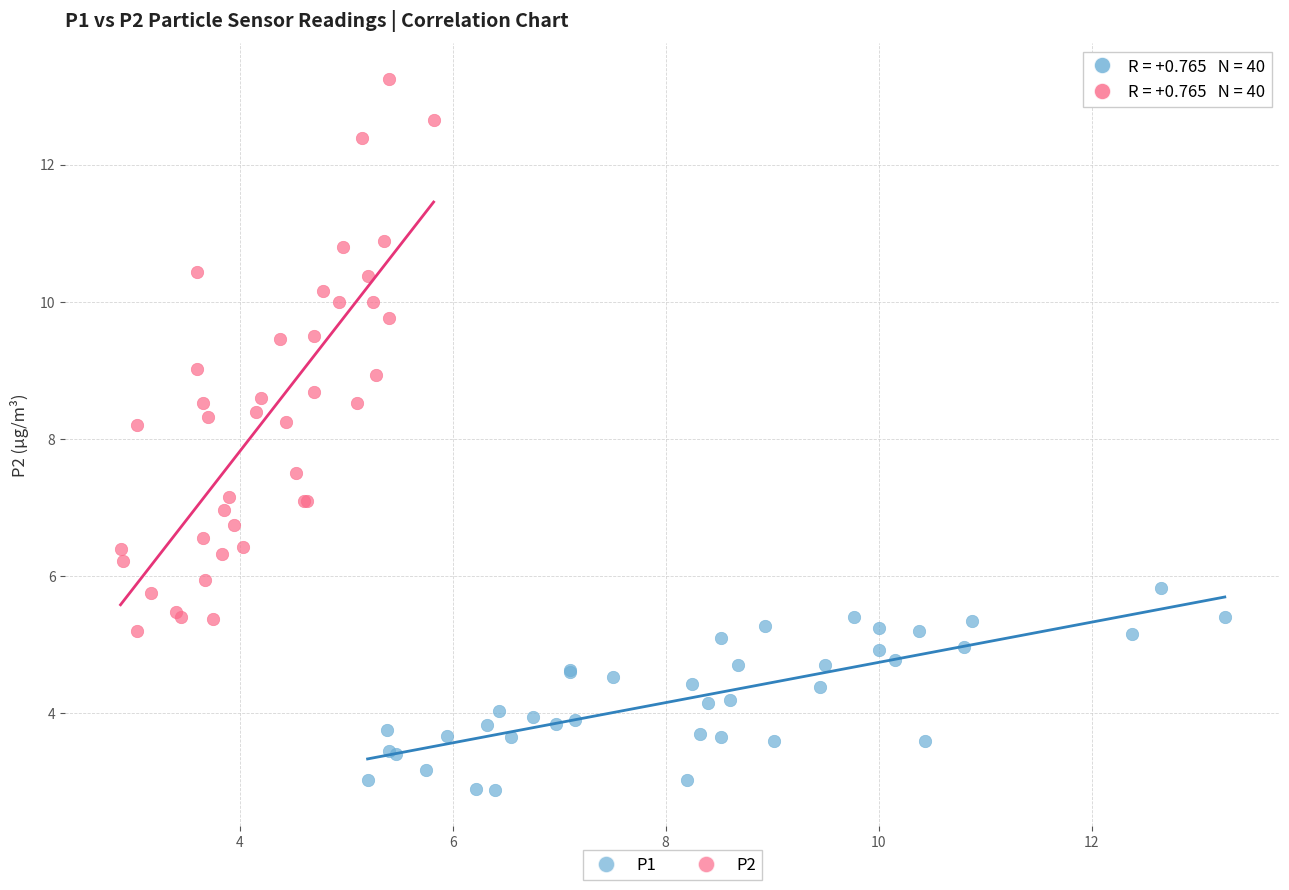

Which series contains the highest Y value?

P2